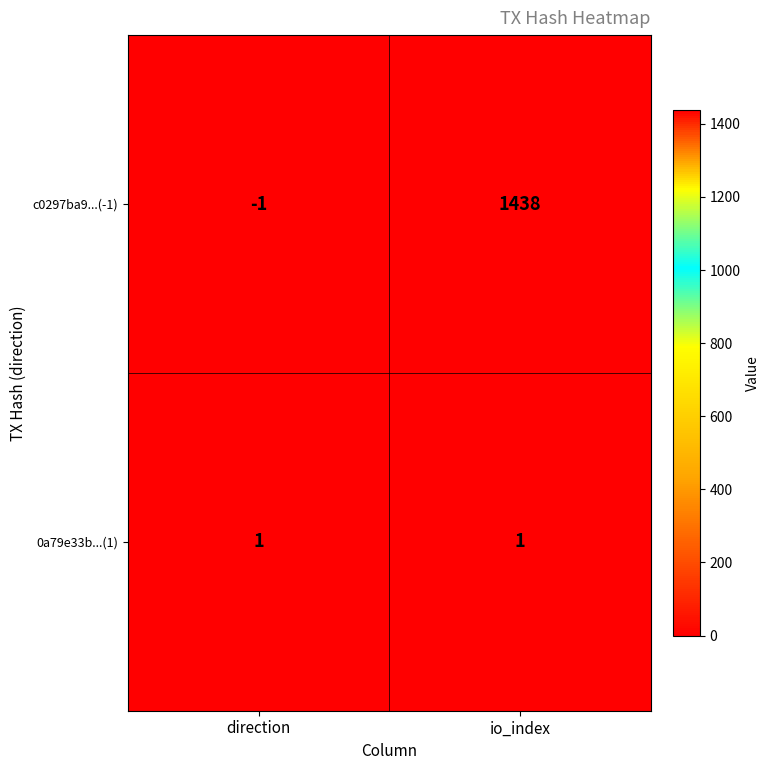

The value of c0297ba9...(-1) at io_index is 2357. True or false?

False